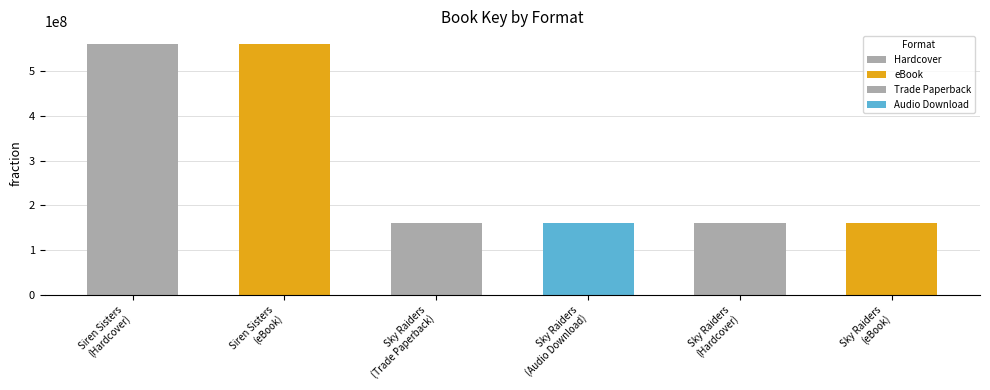

What is the maximum value for eBook?

560250535